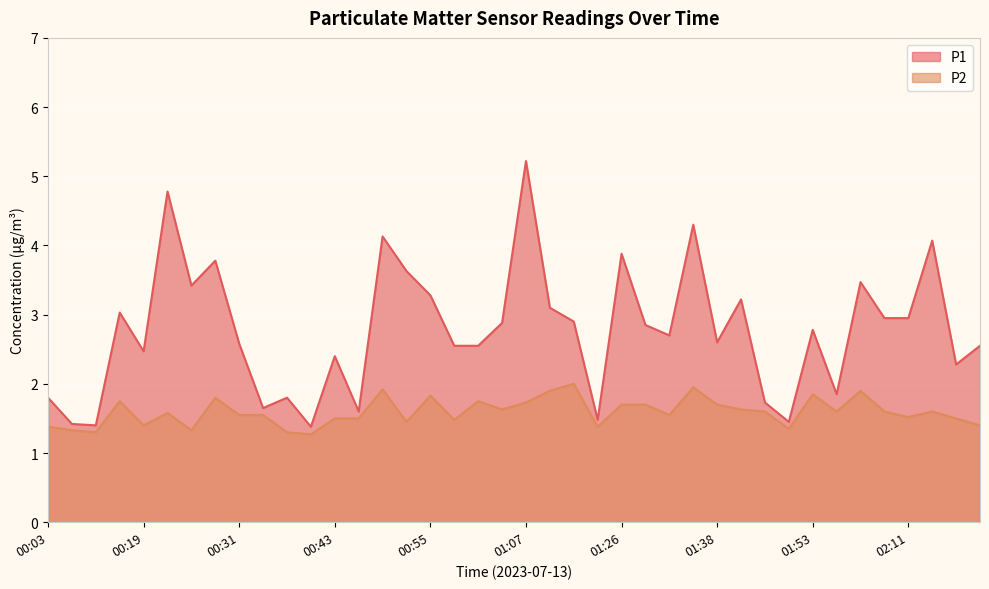

Reading left to right, extract all data points from this chart.

P1: 1.8	1.4	1.4	3.0	2.5	4.8	3.4	3.8	2.6	1.6	1.8	1.4	2.4	1.6	4.1	3.6	3.3	2.5	2.5	2.9	5.2	3.1	2.9	1.5	3.9	2.9	2.7	4.3	2.6	3.2	1.7	1.4	2.8	1.9	3.5	3.0	3.0	4.1	2.3	2.5
P2: 1.4	1.3	1.3	1.8	1.4	1.6	1.3	1.8	1.6	1.6	1.3	1.3	1.5	1.5	1.9	1.4	1.8	1.5	1.8	1.6	1.7	1.9	2.0	1.4	1.7	1.7	1.6	1.9	1.7	1.6	1.6	1.4	1.9	1.6	1.9	1.6	1.5	1.6	1.5	1.4